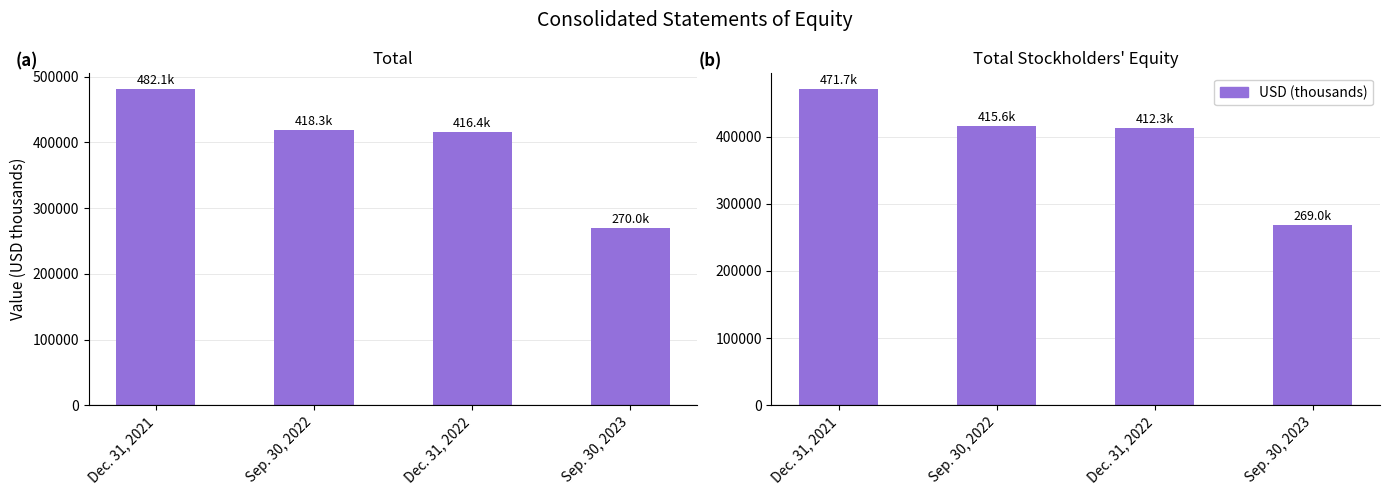

What is the difference between the second highest and second lowest values in the Total Stockholders' Equity series?

3275